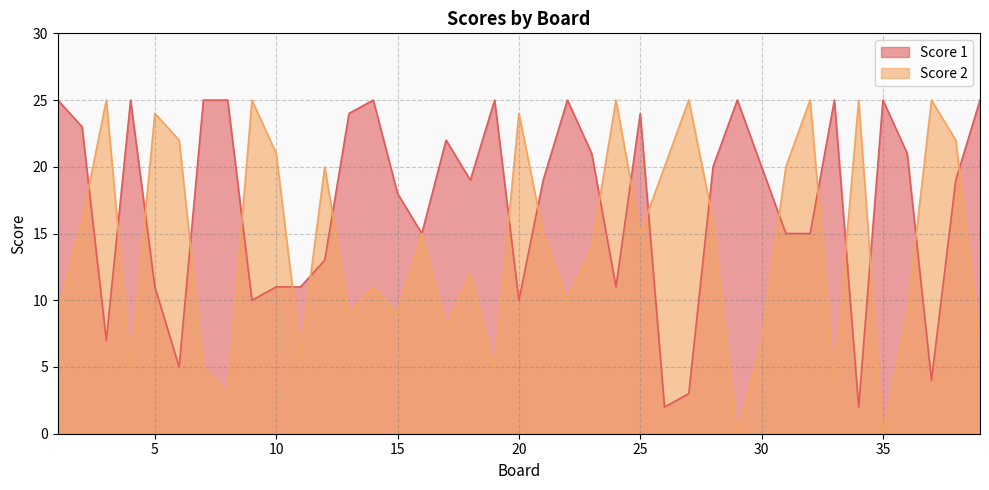

What are all the series names shown in the legend?

Score 1, Score 2